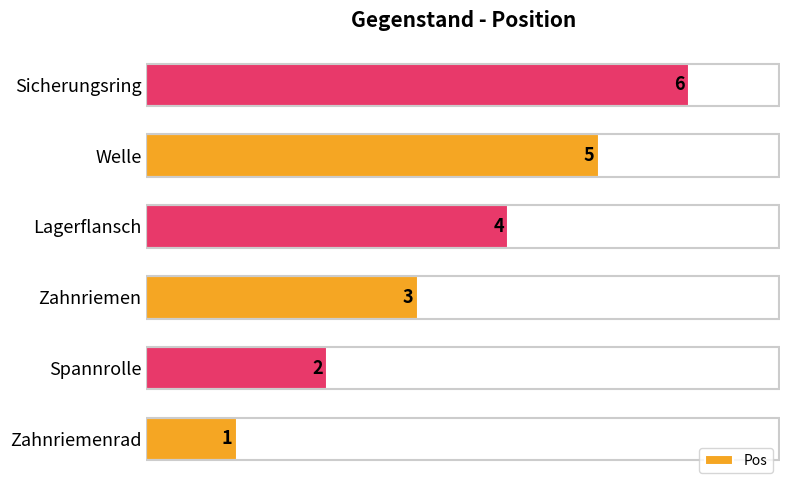

How many bars are there in total?

6